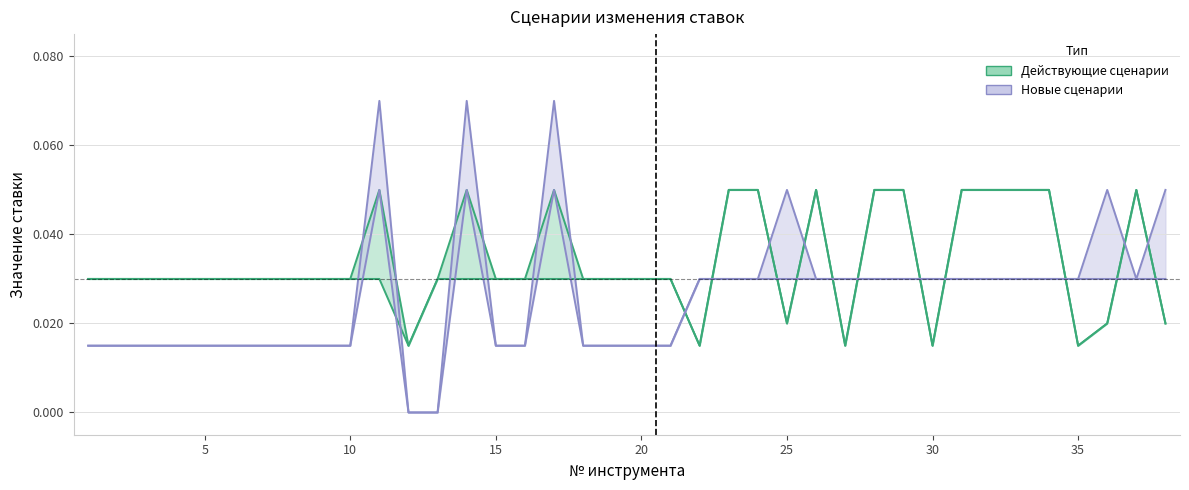

Which category has the highest value across all series?

11